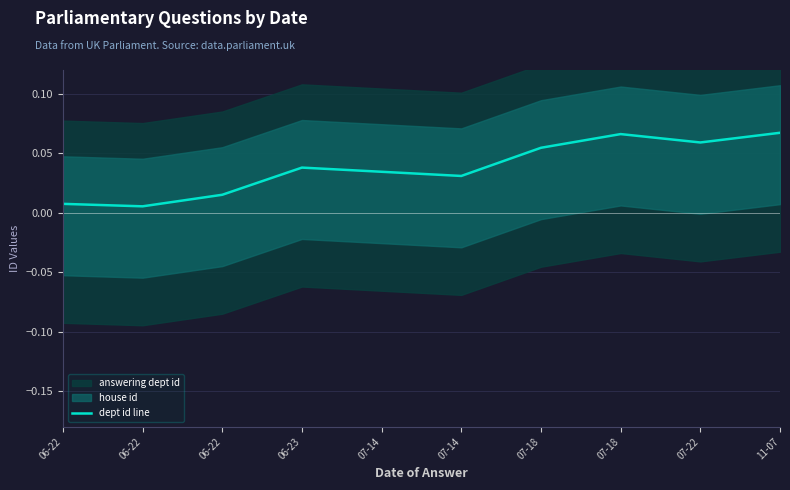

At which category does the chart reach its minimum across all series?

06-22